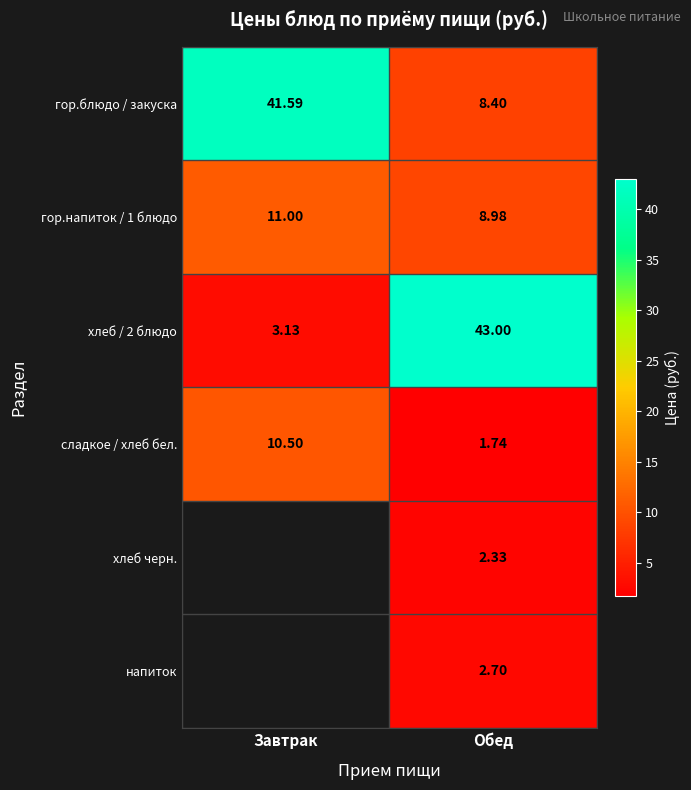

Which label corresponds to the largest value in the chart?

Обед